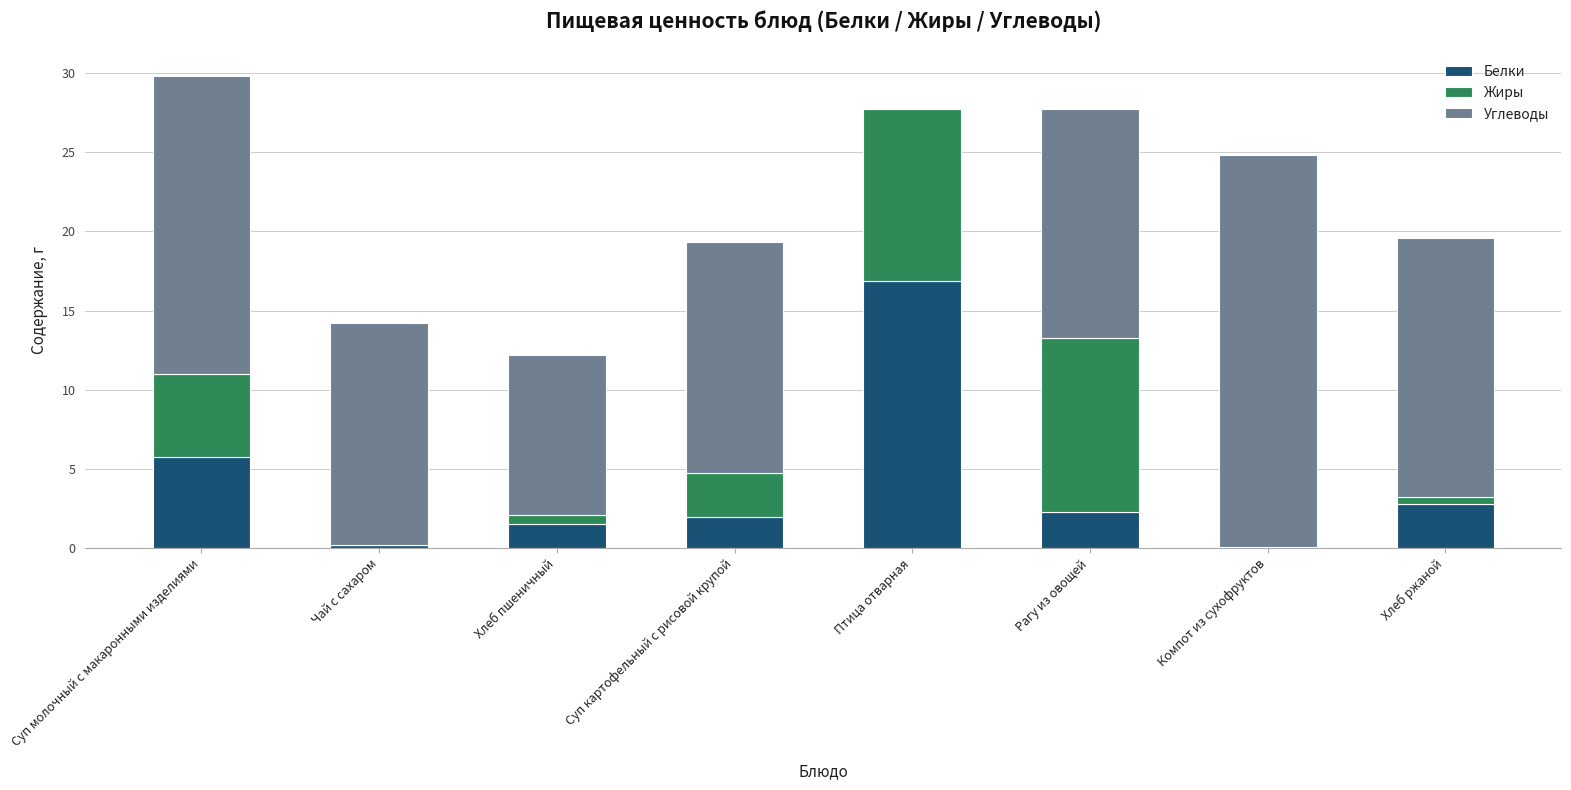

At which category is the sum across all series the highest?

Суп молочный с макаронными изделиями